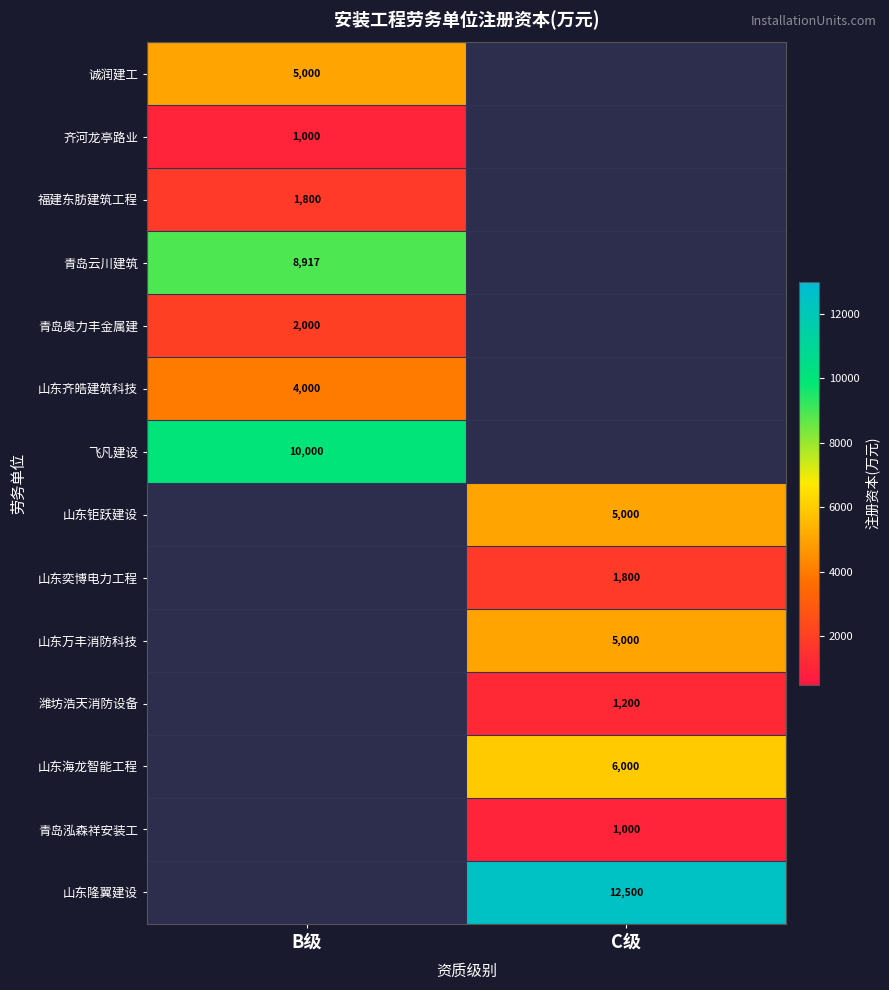

Is it true that 青岛云川建筑 equals 8917 at B级?

True